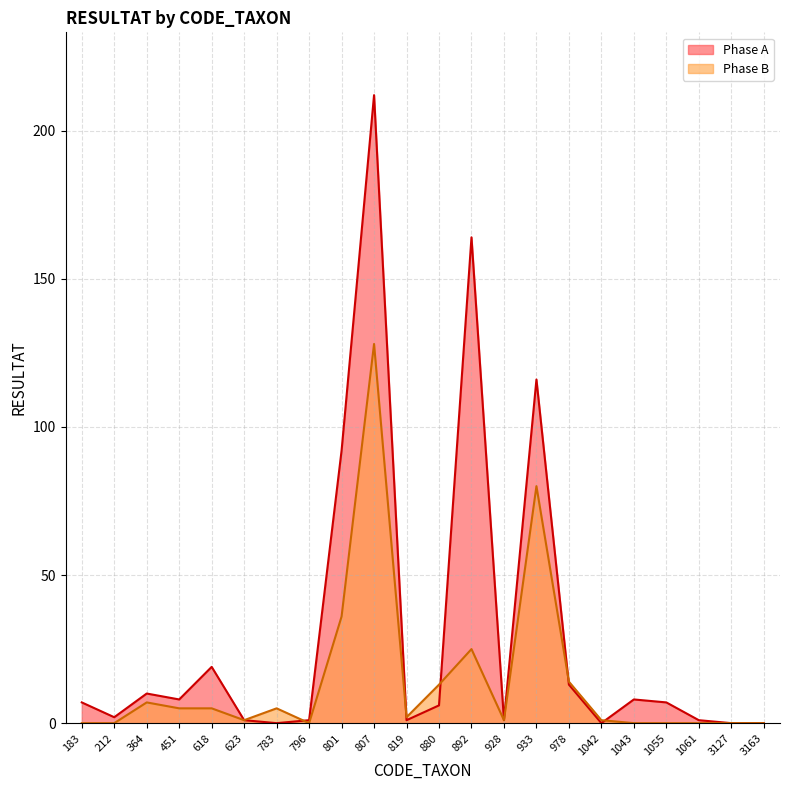

At which label is Phase A closest to 106?

933